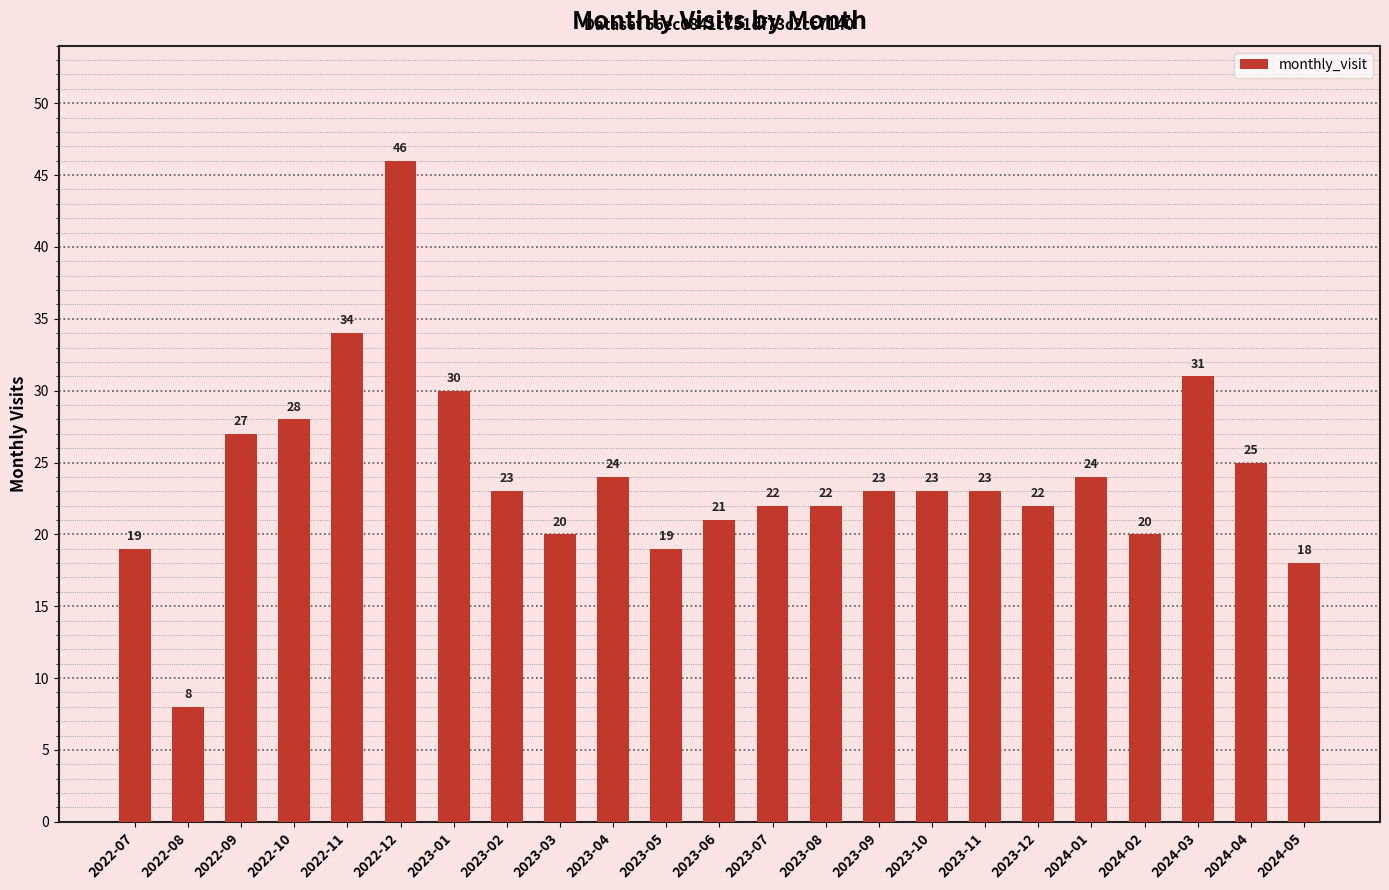

What is the greatest value displayed?

46